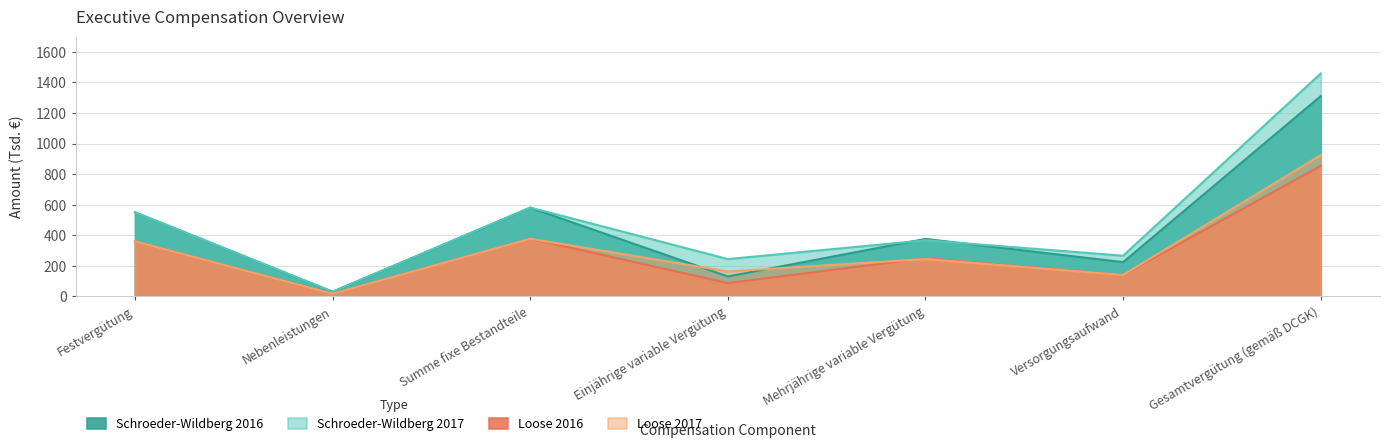

The Loose 2017 series shows 82 at Mehrjährige variable Vergütung. True or false?

False